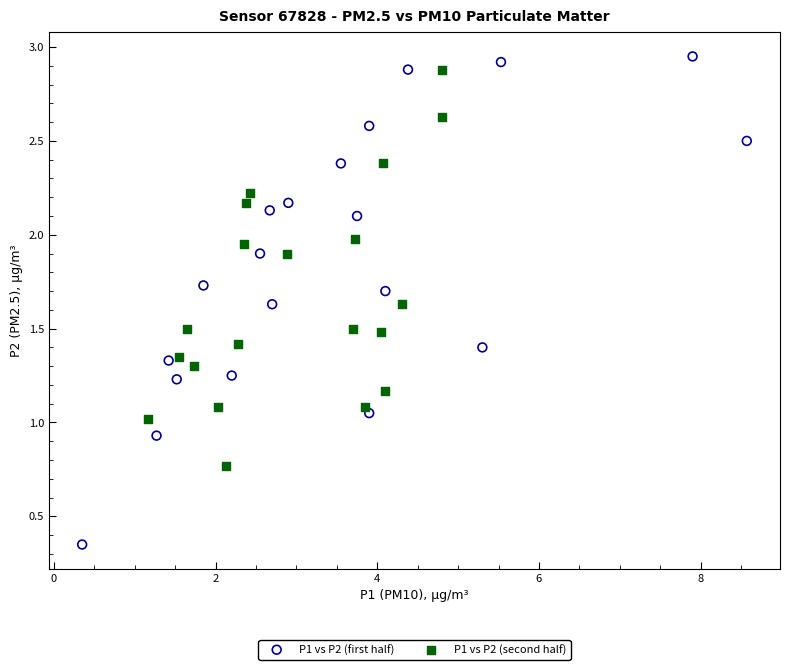

Which series has the widest spread of Y values?

P1 vs P2 (first half)